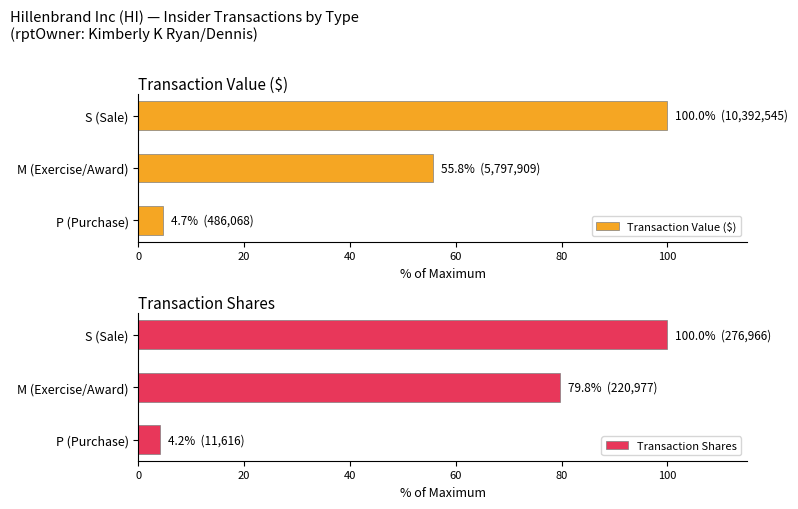

What is the value of the Transaction Value ($) bar at the 1st from the left?

4.7